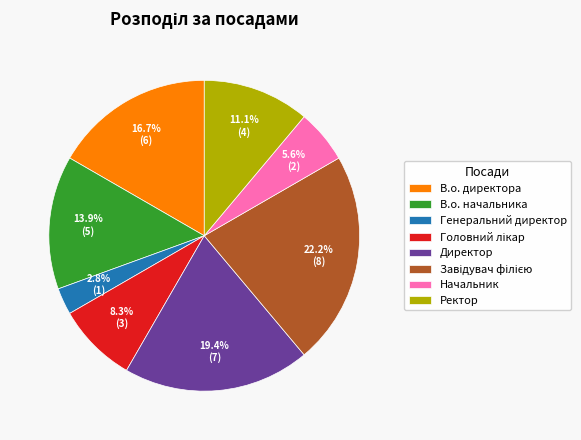

To the nearest percent, what is the combined percentage of Начальник and Директор?

25%